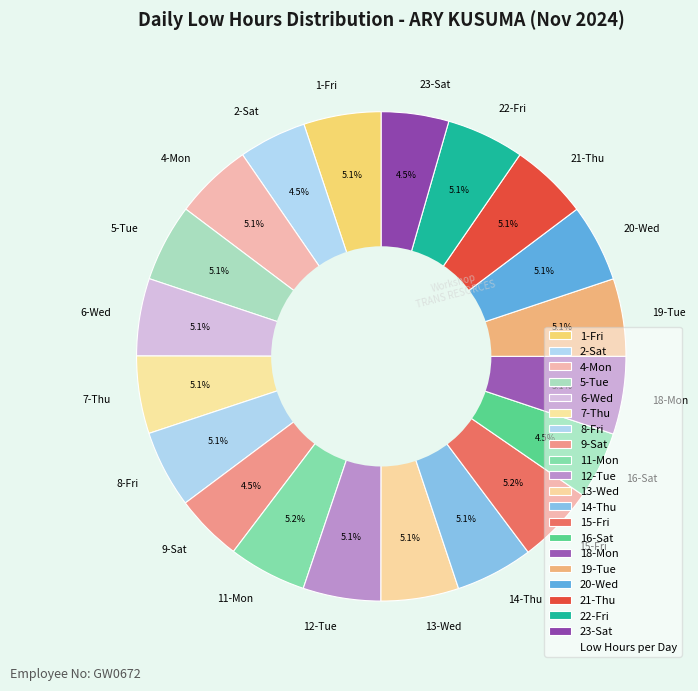

Does 18-Mon account for over 50% of the chart?

No